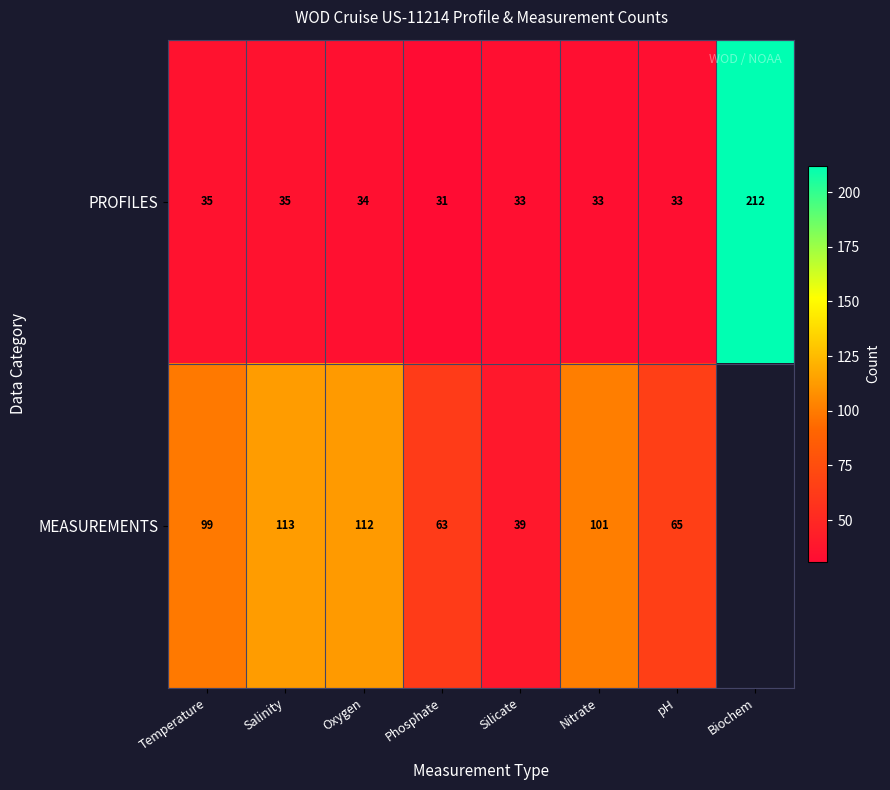

Is it true that PROFILES equals 35 at Temperature?

True